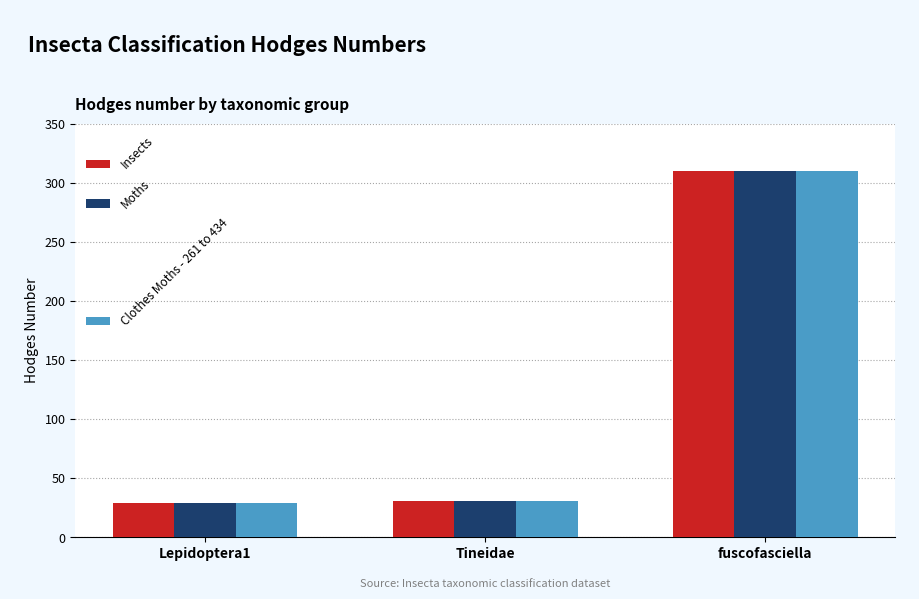

At which label does Moths reach its peak?

fuscofasciella